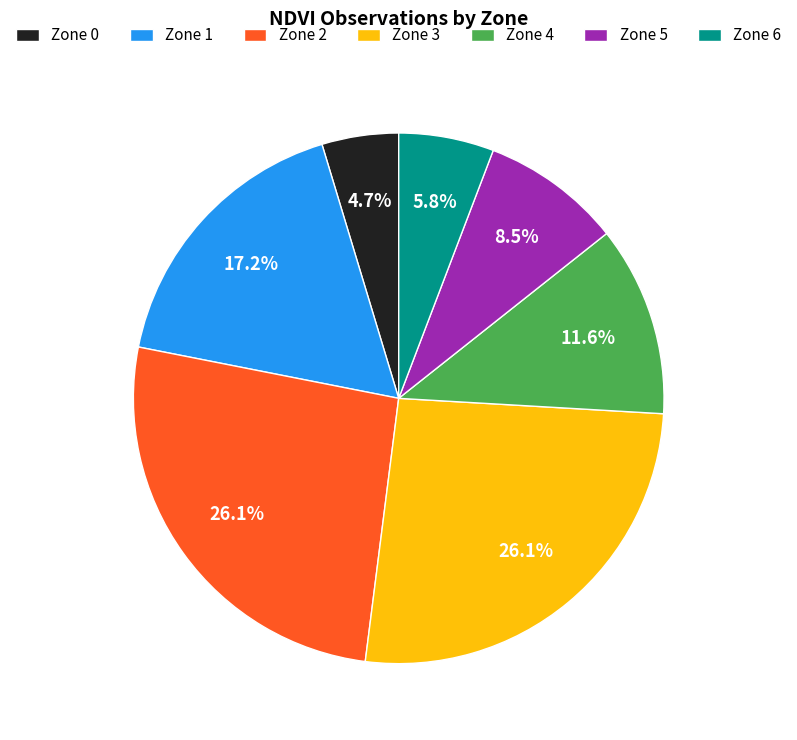

Does Zone 1 account for over 50% of the chart?

No